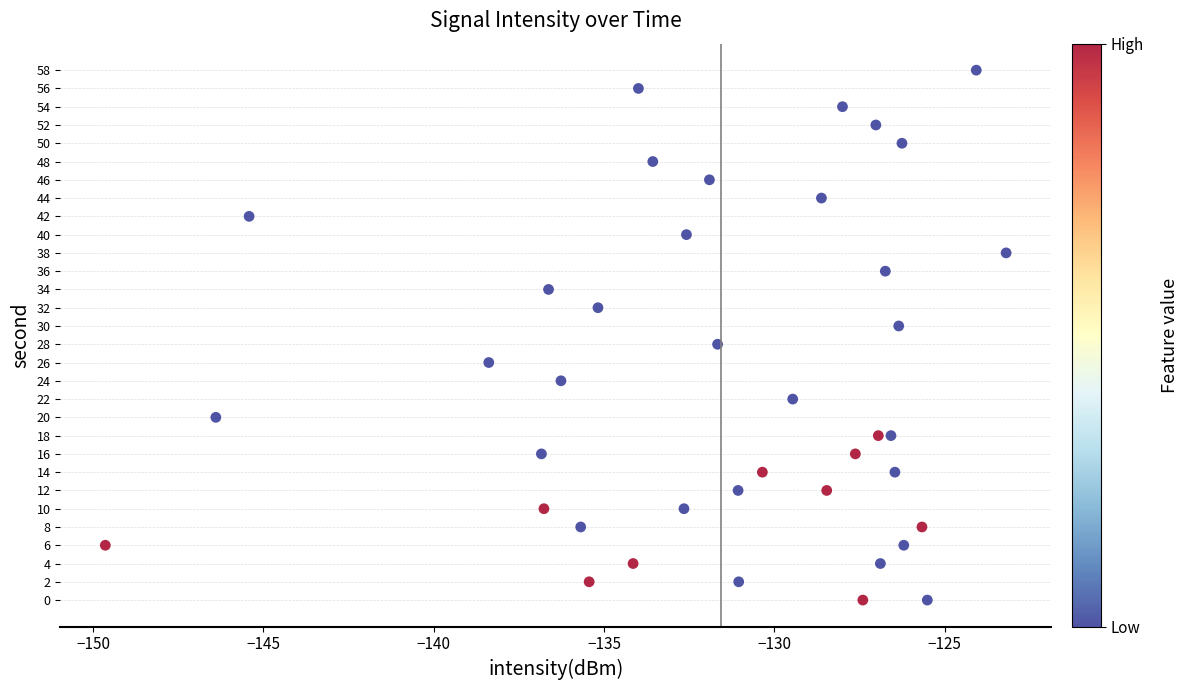

What is the range of Y values (max minus min)?

58